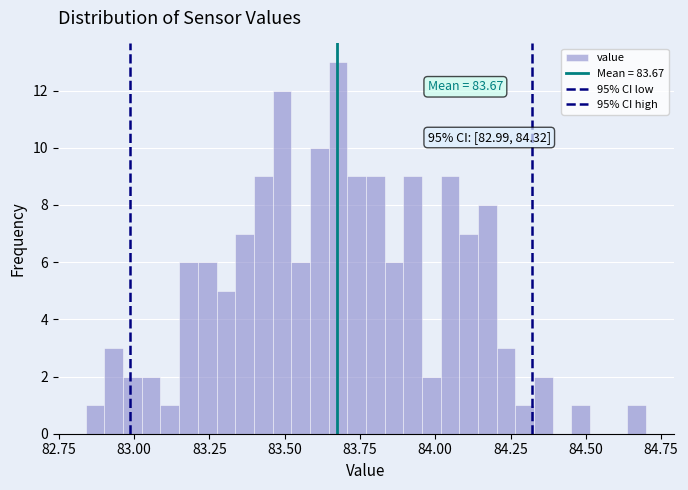

Around what value on the x-axis is the tallest bar? Give the approximate position of its centre, as read against the axis.

83.70